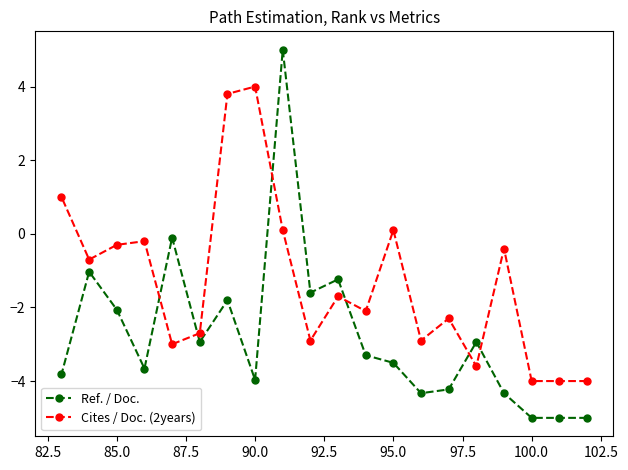

What is the approximate value of Ref. / Doc. at 100.0?

-5.0